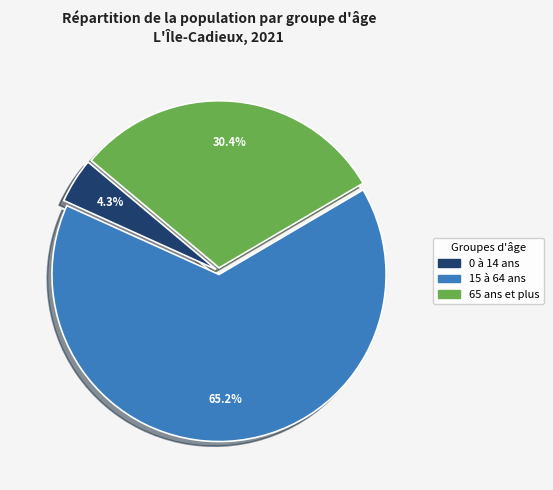

True or false: 0 à 14 ans accounts for 17% of the total.

False